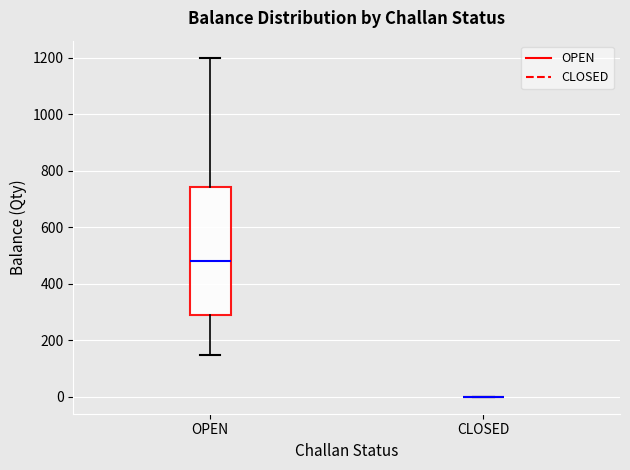

Which box is the tallest, from its lower edge to its upper edge?

OPEN